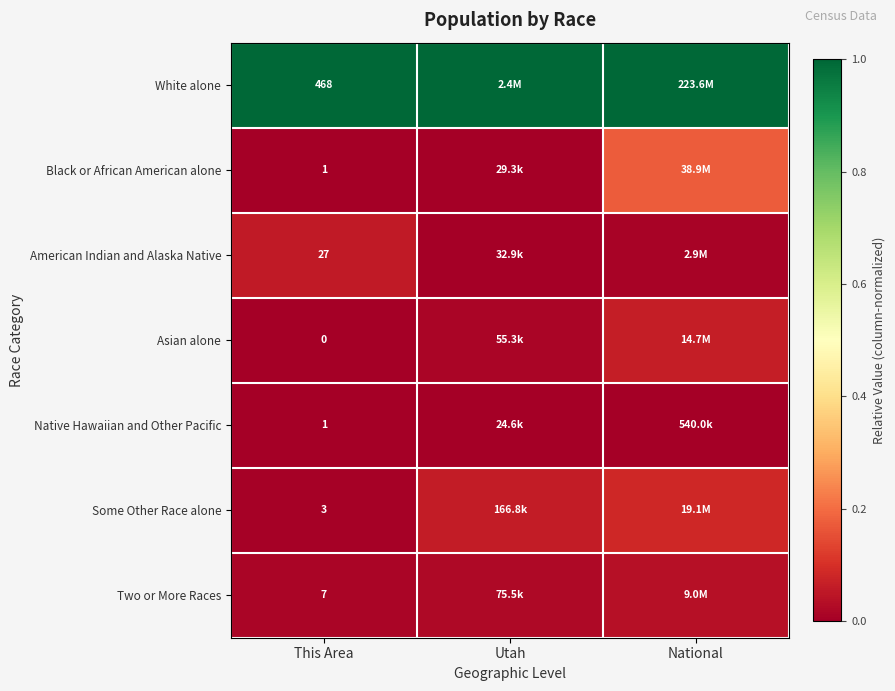

Which has a higher value, National or This Area?

National